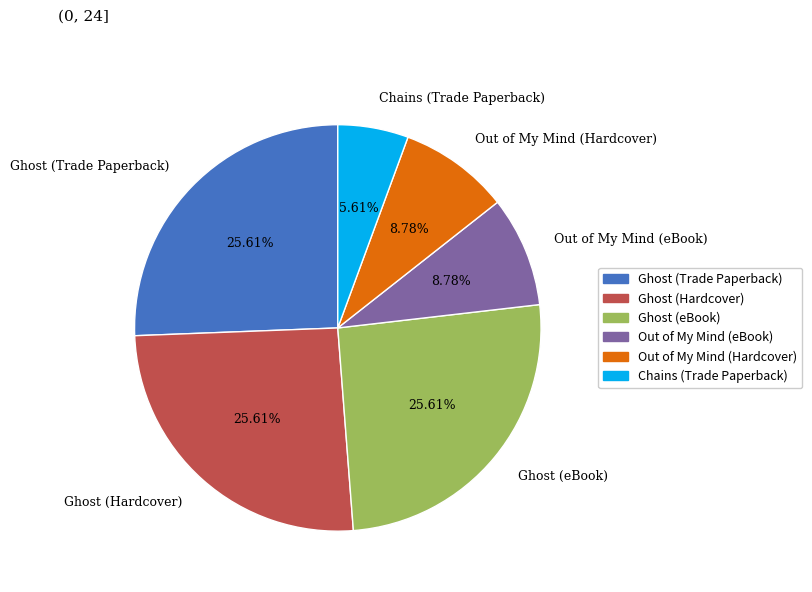

Approximately how many times larger is the value at Ghost (Trade Paperback) compared to Ghost (eBook)?

1.0